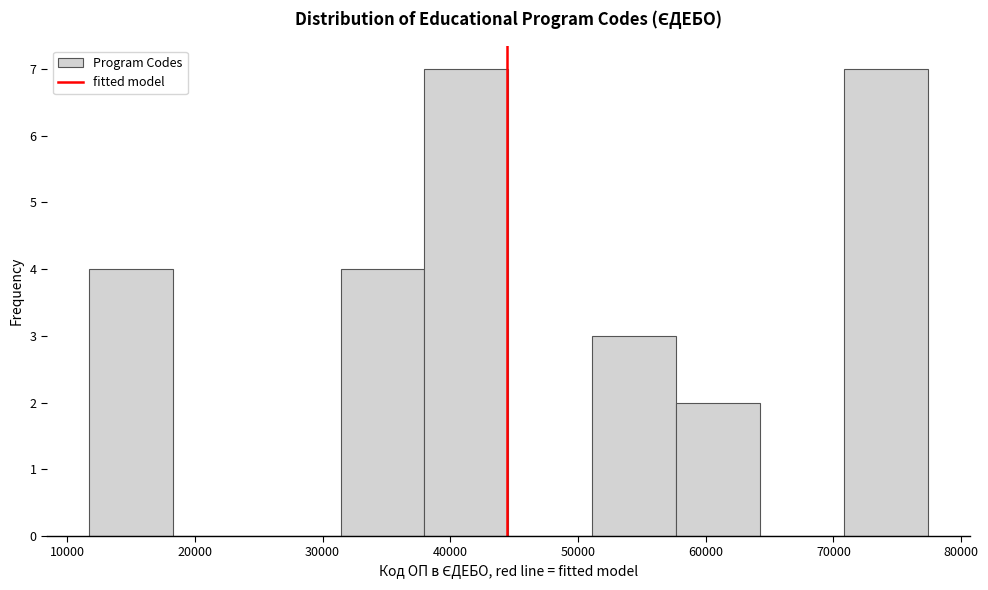

How tall is the bar that spans 12000 to 18000 on the x-axis? Neither the bar edges nor the heights are printed on the chart, so give them approximately, as read against the axes.

4